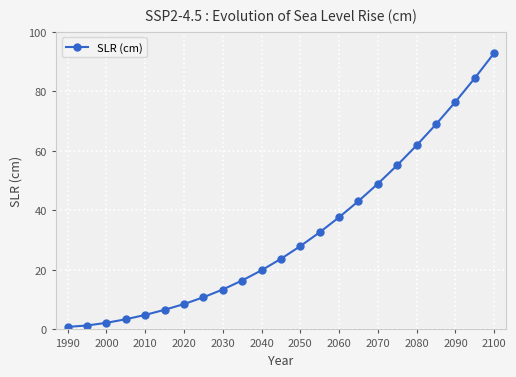

What is the maximum value shown in the chart?

92.9